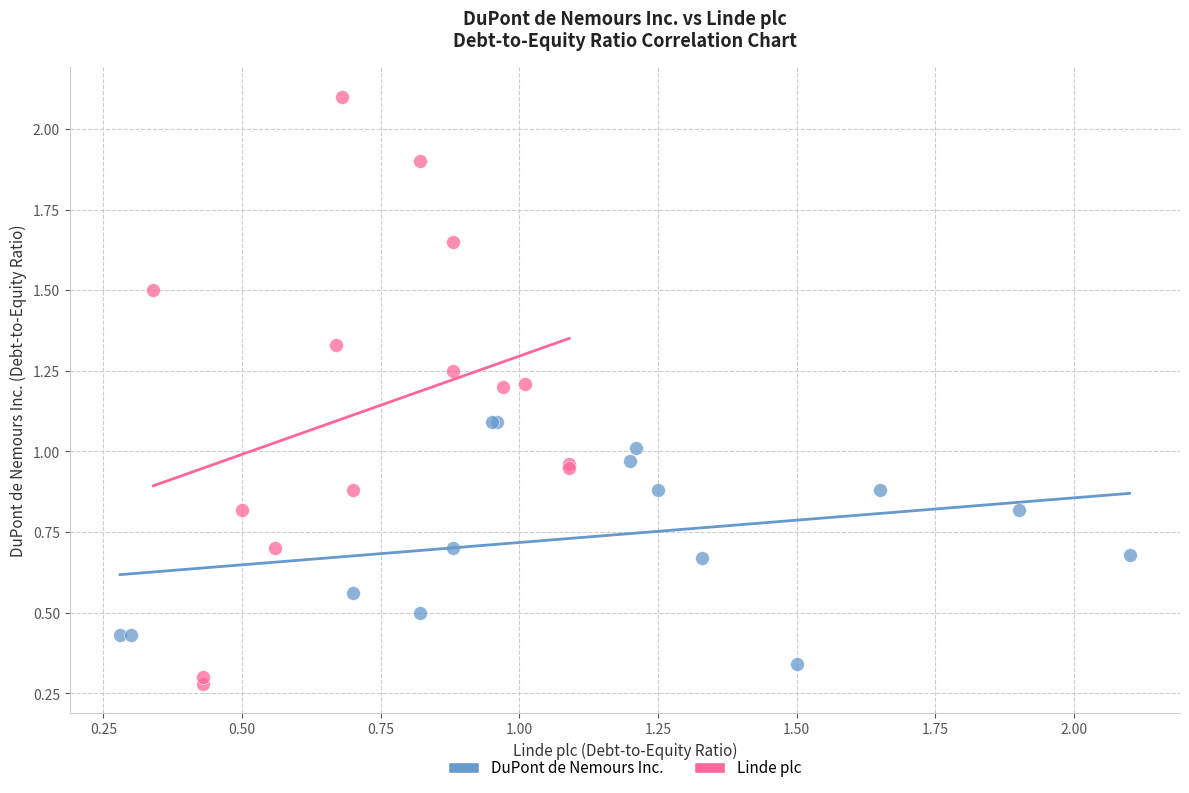

What are all the series names shown in the legend?

DuPont de Nemours Inc., Linde plc